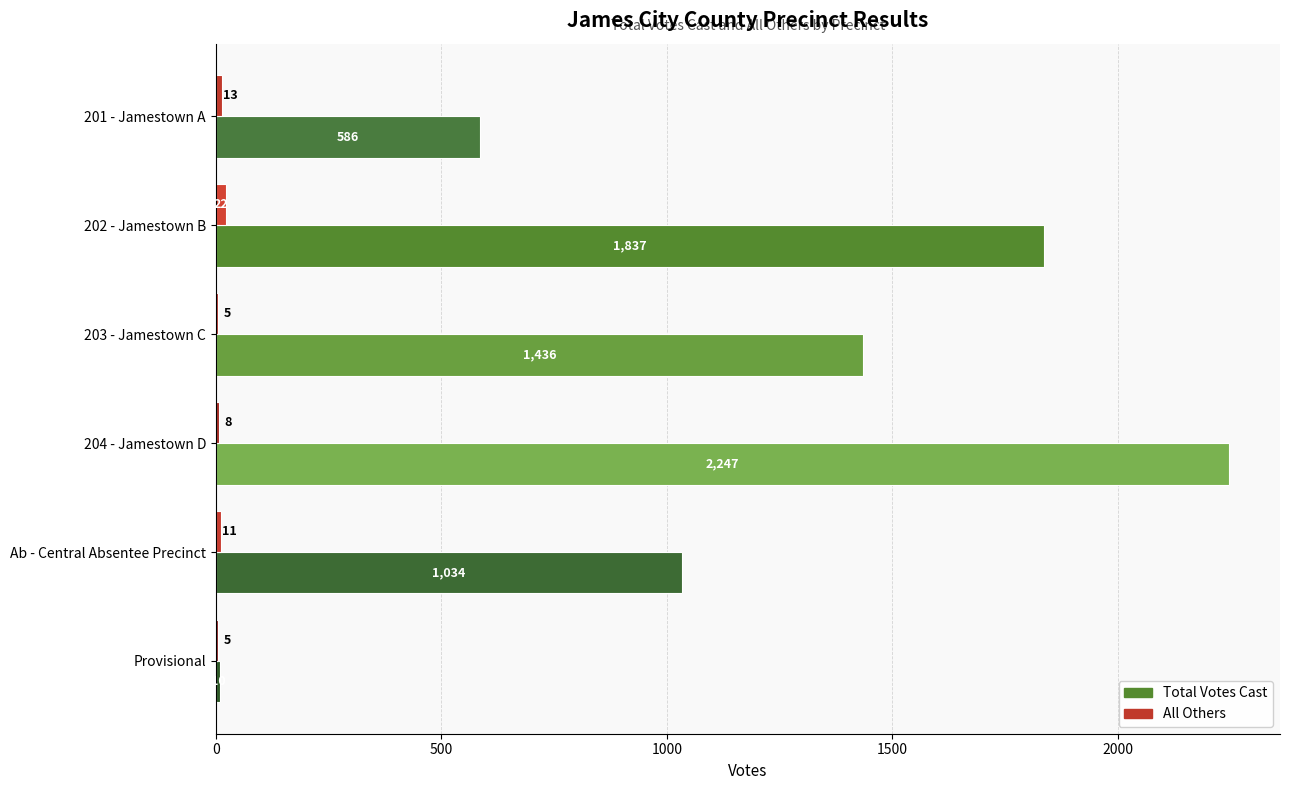

What is the highest value of the Total Votes Cast series?

2247